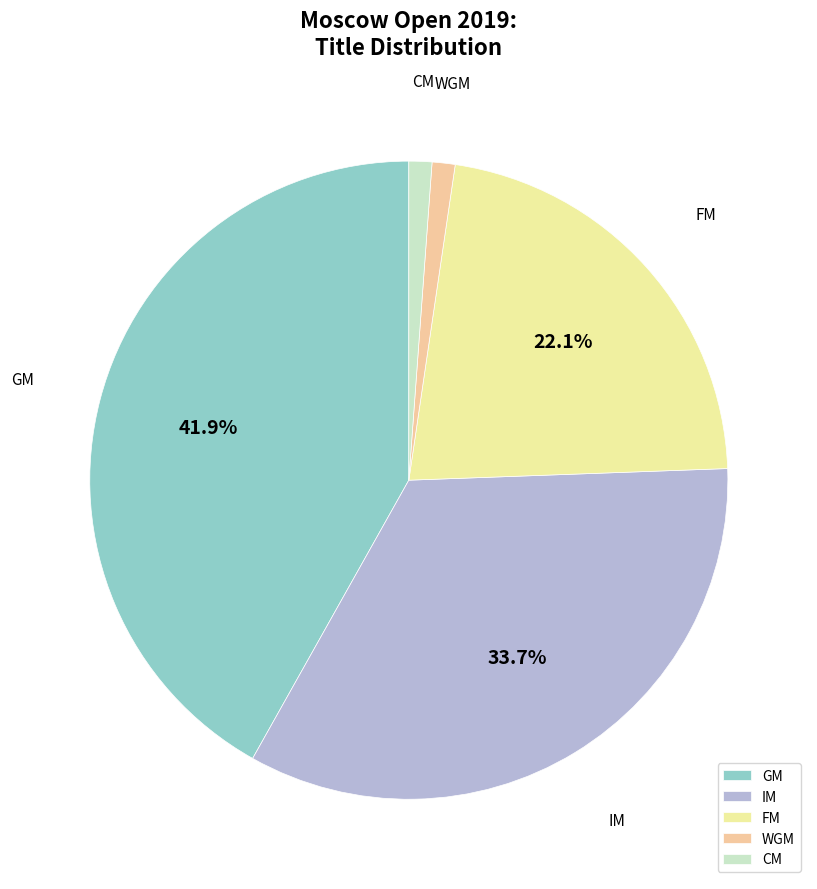

Is it true that WGM is 1% of the pie?

True